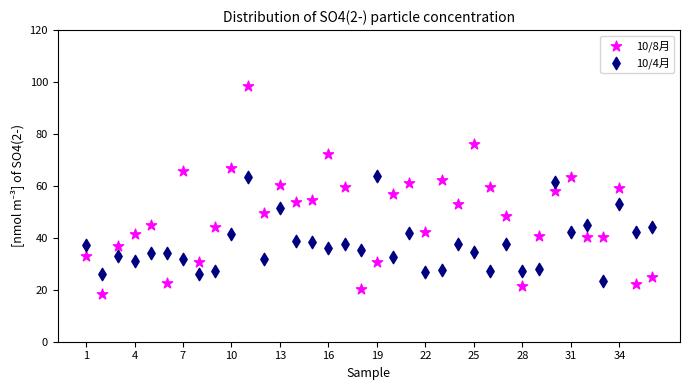

What are all the series names shown in the legend?

10/8月, 10/4月